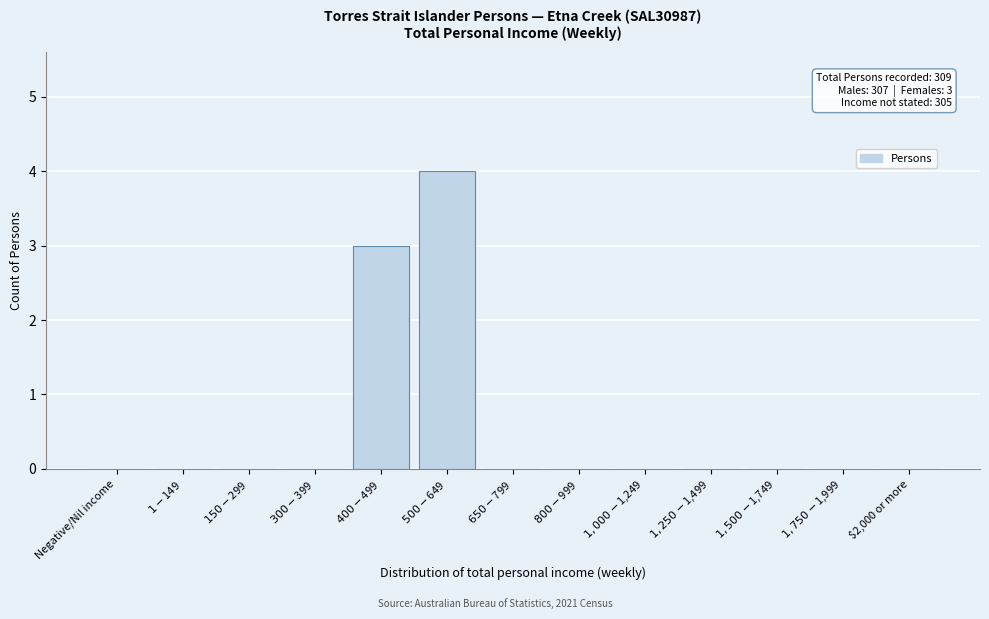

What is the greatest value displayed?

4